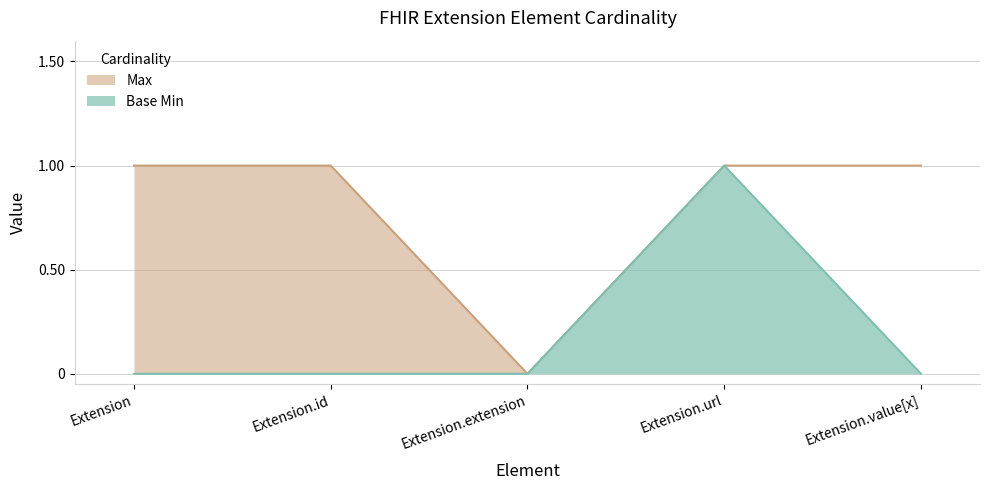

What is the label of the 1st point from the left?

Extension